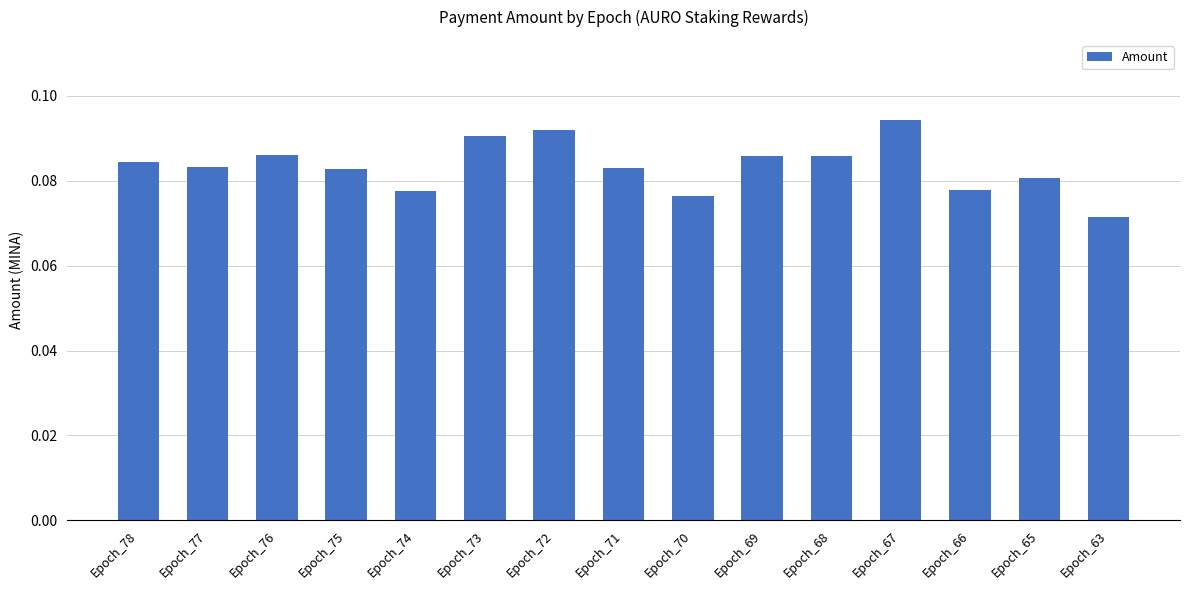

How many values are between 0 and 1?

15